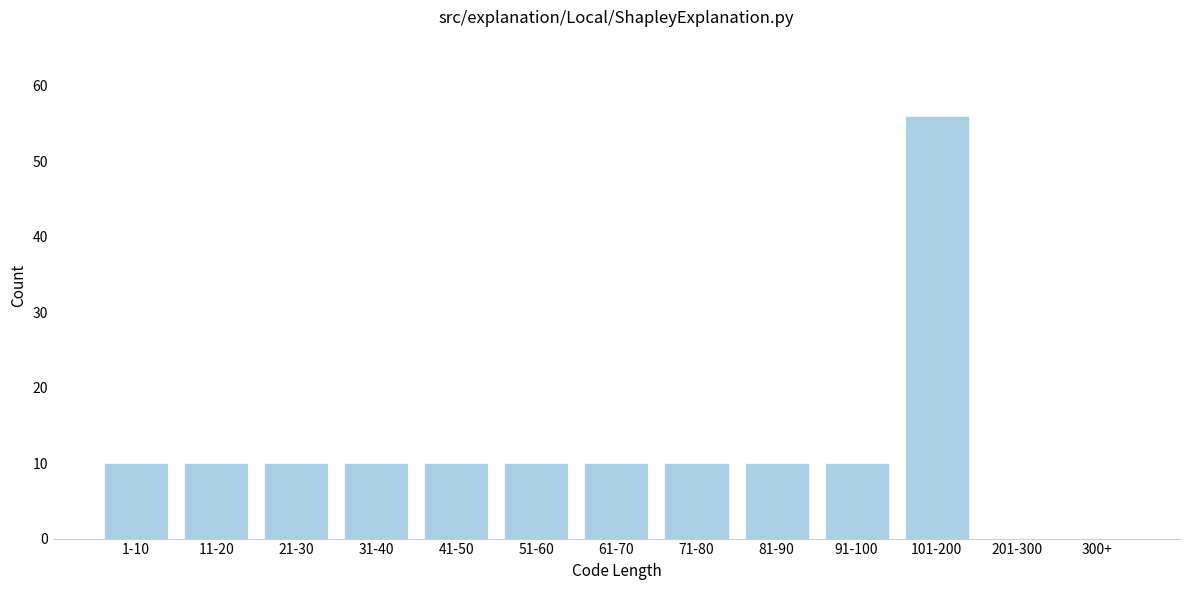

Reading left to right, extract all data points from this chart.

1-10=10	11-20=10	21-30=10	31-40=10	41-50=10	51-60=10	61-70=10	71-80=10	81-90=10	91-100=10	101-200=56	201-300=0	300+=0